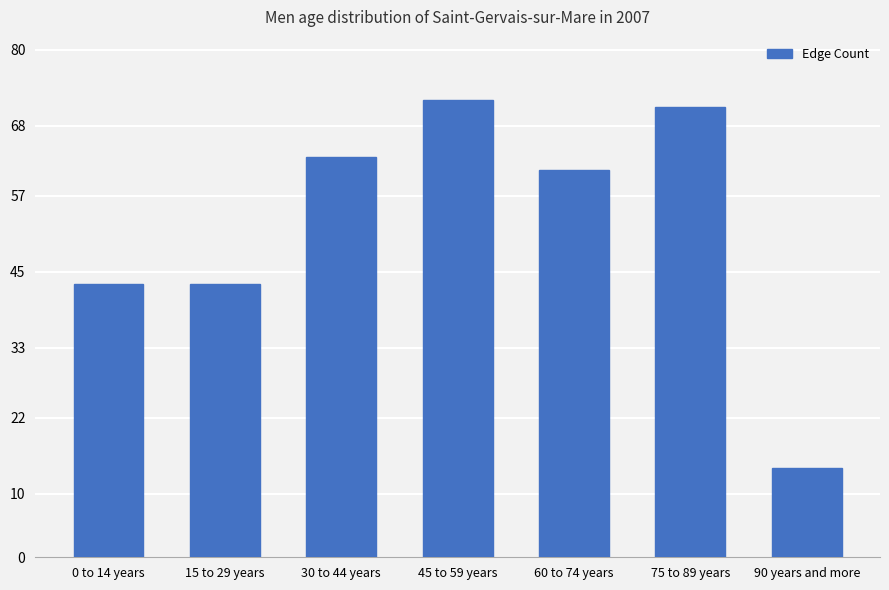

True or false: the data shows 43 at 15 to 29 years.

True